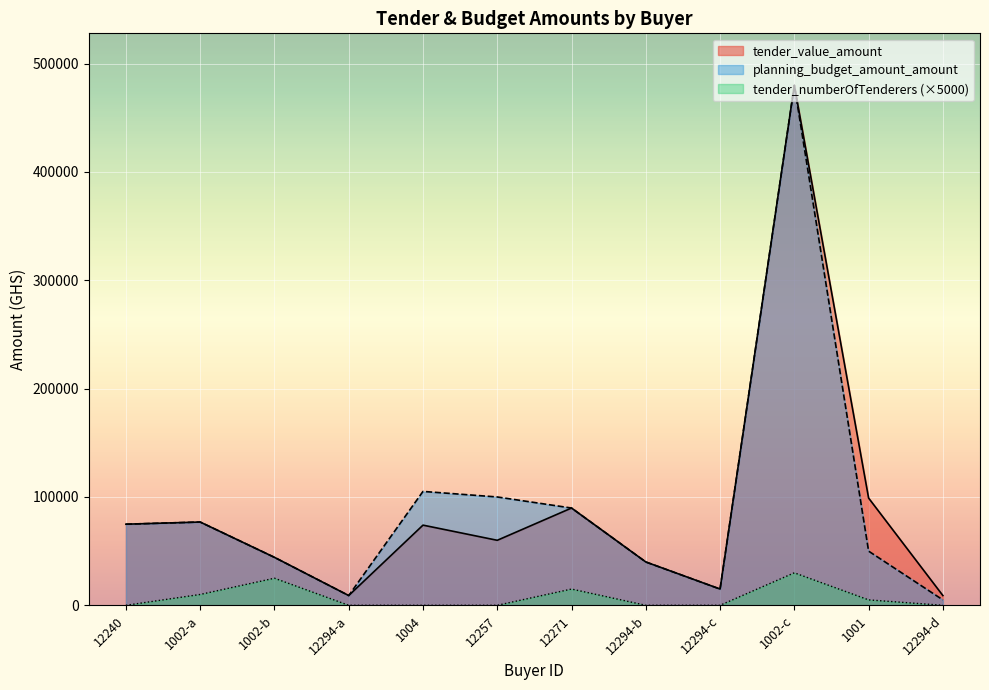

What is the difference between the highest and lowest values at 12294-c?

15000